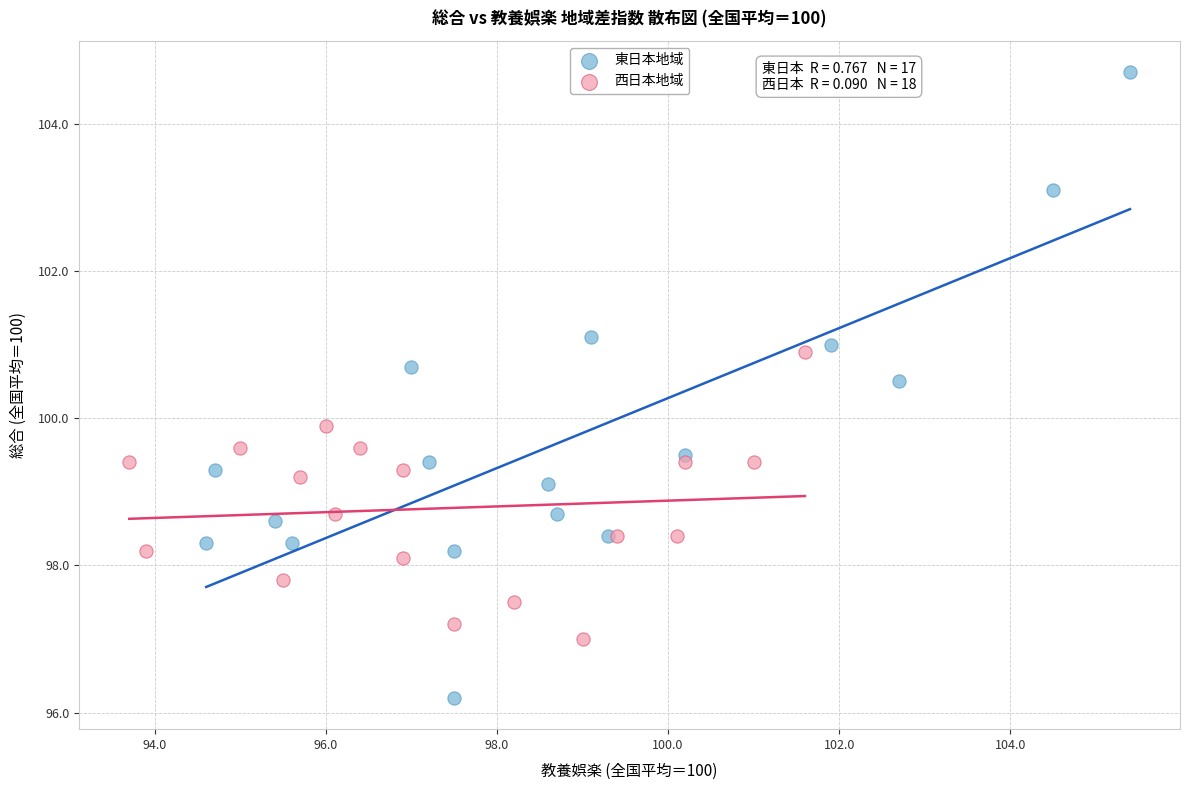

Which series reaches the maximum Y coordinate?

東日本地域